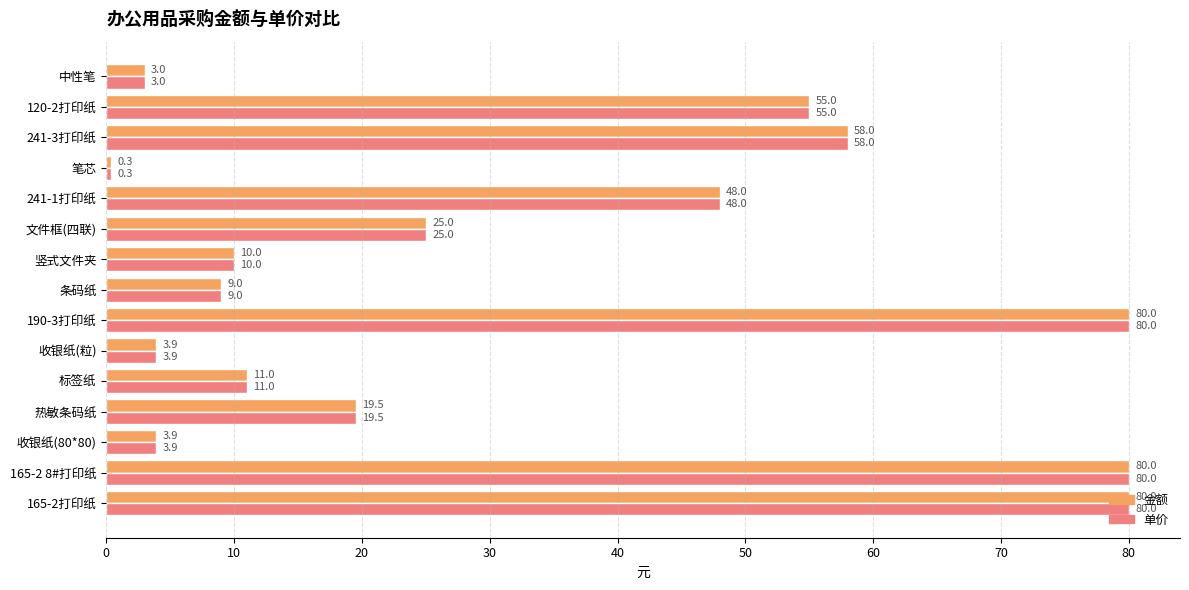

True or false: 金额 has a value of 1.0 at 收银纸(粒).

False